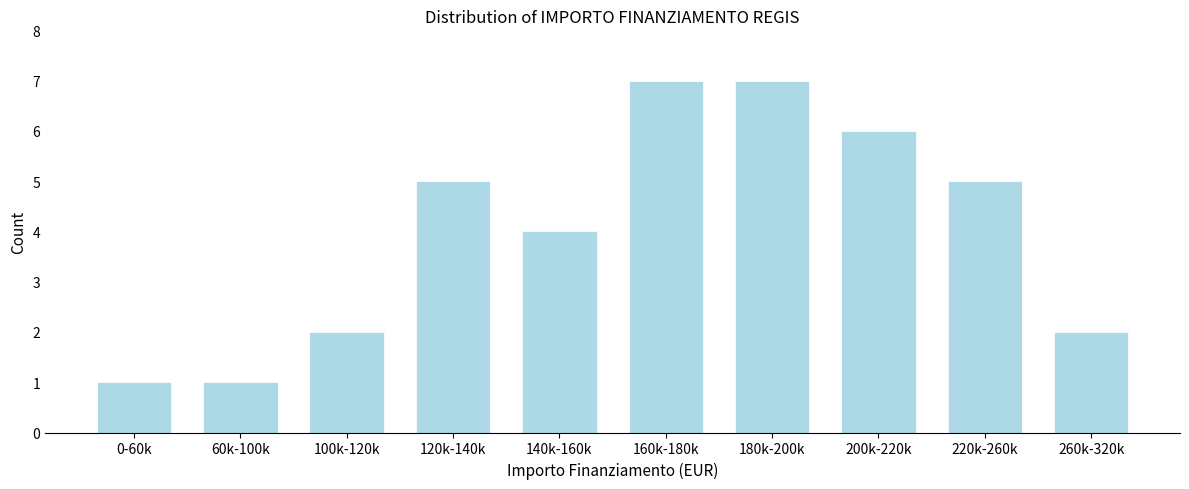

Reading left to right, list all the values displayed in this chart.

0-60k=1	60k-100k=1	100k-120k=2	120k-140k=5	140k-160k=4	160k-180k=7	180k-200k=7	200k-220k=6	220k-260k=5	260k-320k=2